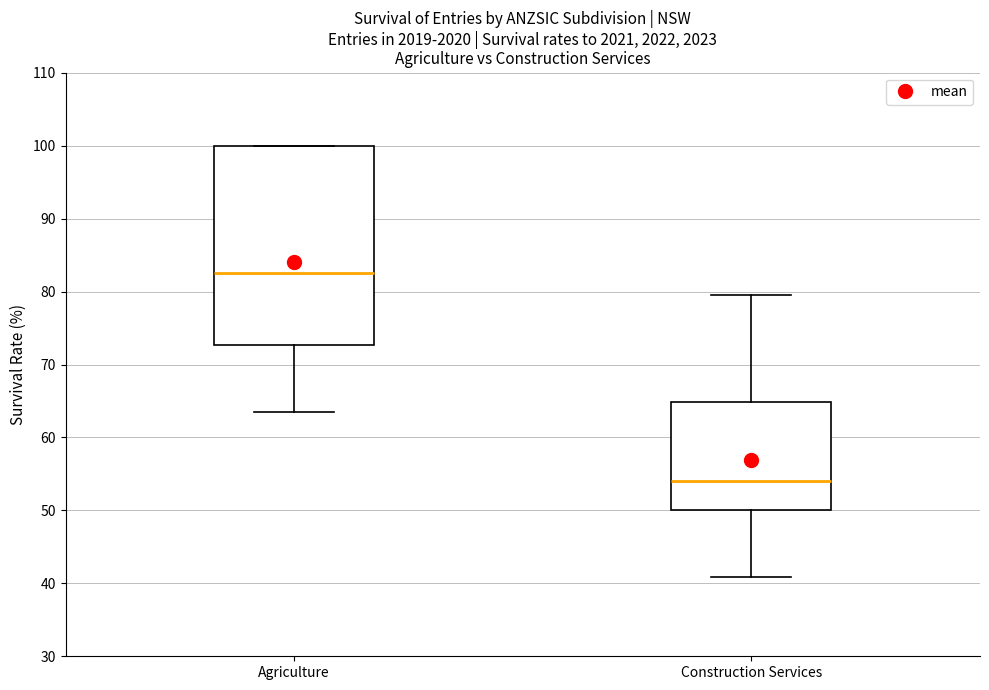

Reading left to right, transcribe this box plot: for each box, give where its median line is, the range the box spans, and where its two whiskers end, as read against the y-axis. The values are not printed on the chart, so give them approximately, as read against the axis.

Agriculture: median 83, box 73 to 100, whiskers 64 to 100
Construction Services: median 54, box 50 to 65, whiskers 41 to 80